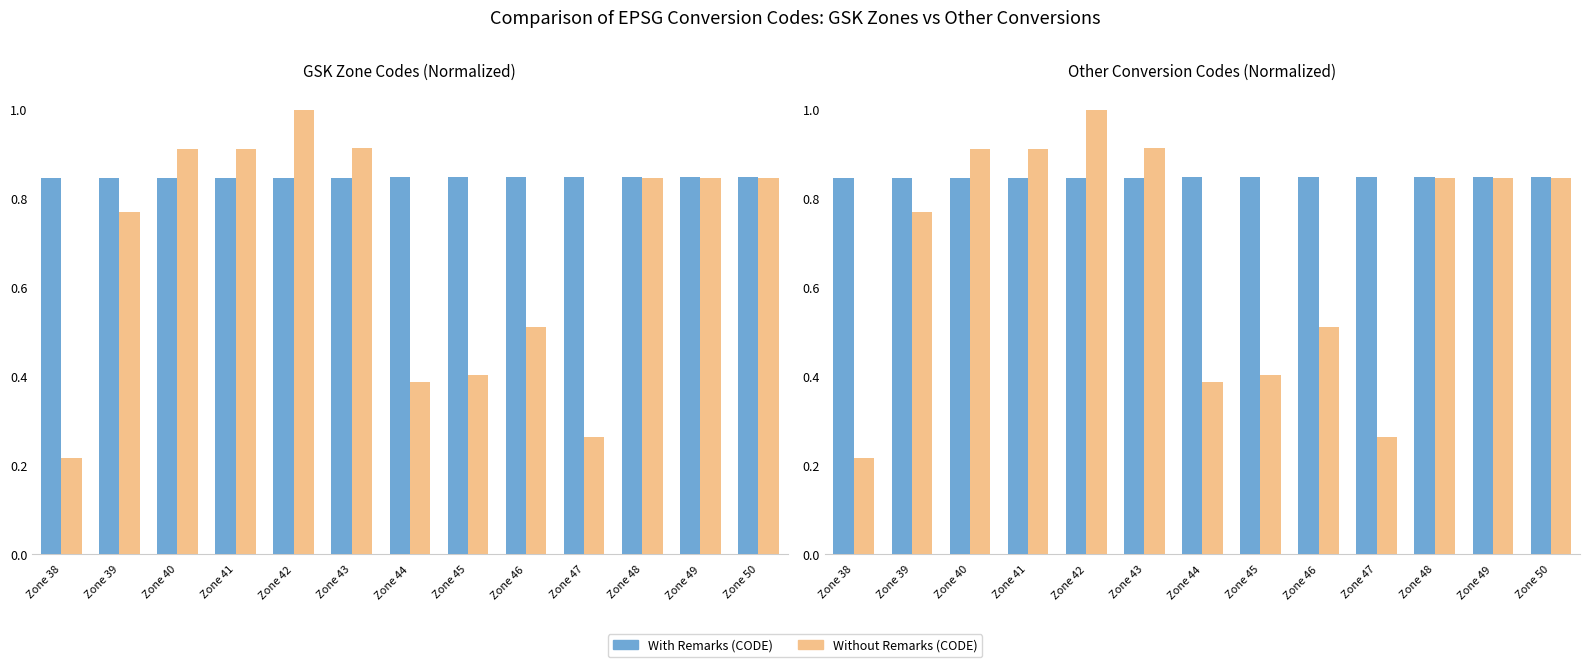

How many groups of bars are there?

13